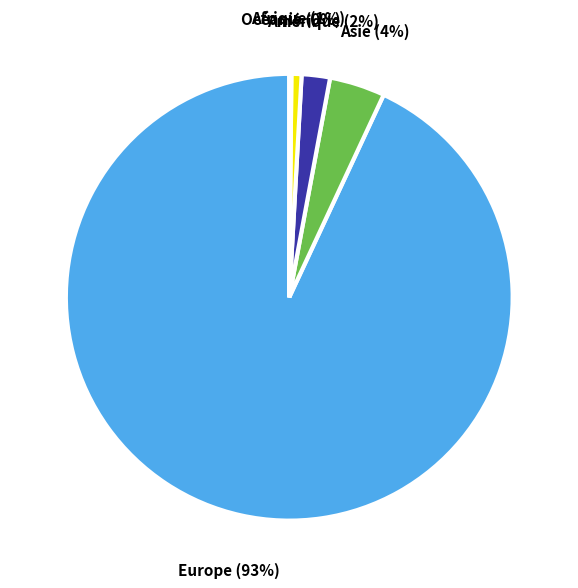

Which has a higher value, Europe or Asie?

Europe